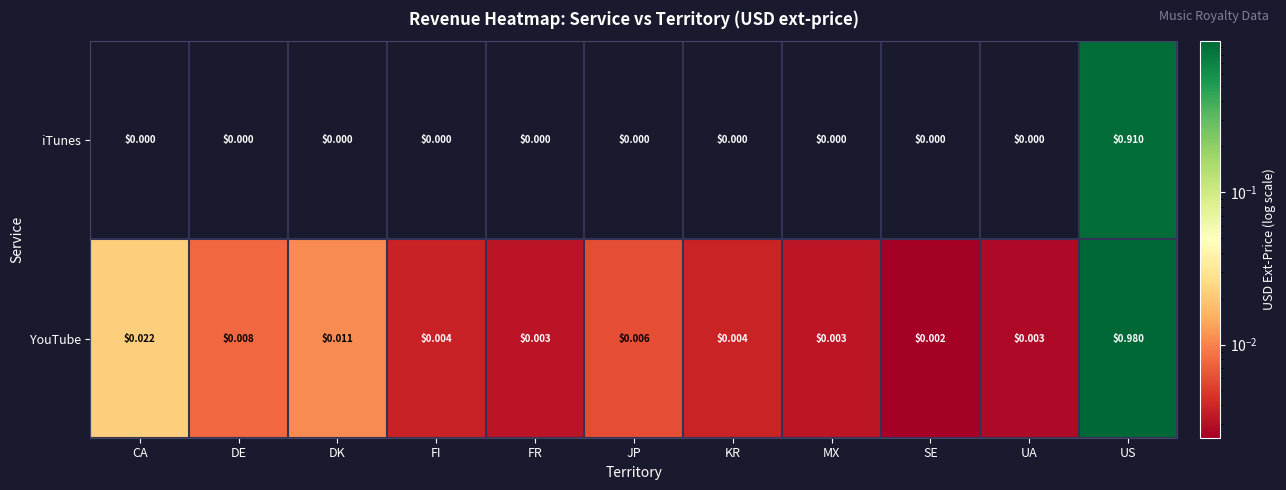

Rank the series by their maximum value, from highest to lowest.

YouTube, iTunes